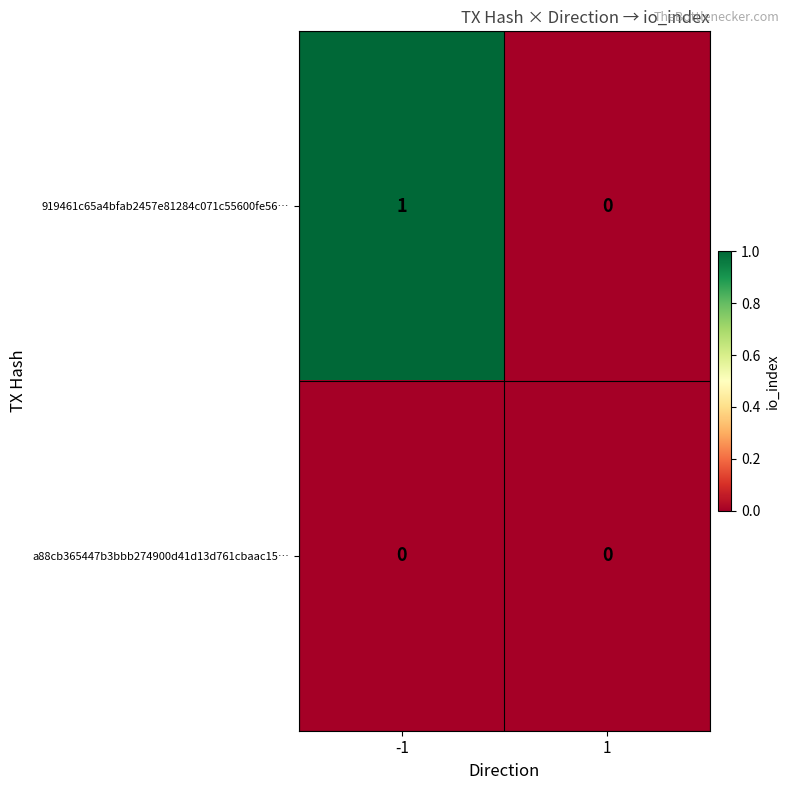

Reading right to left, extract all data points from this chart.

919461c65a4bfab2457e81284c071c55600fe56…: 1=0	-1=1
a88cb365447b3bbb274900d41d13d761cbaac15…: 1=0	-1=0